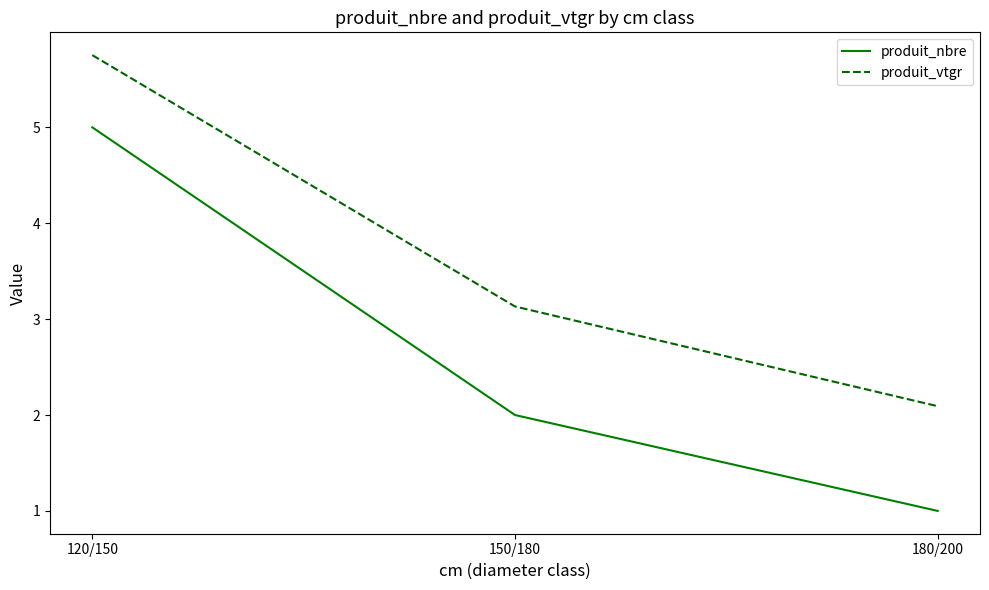

List the labels in order of produit_vtgr value, smallest first.

180/200, 150/180, 120/150